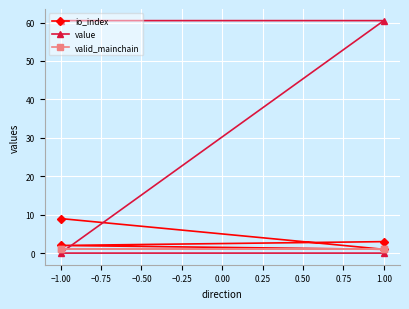

What is the average value of the io_index series?

3.8